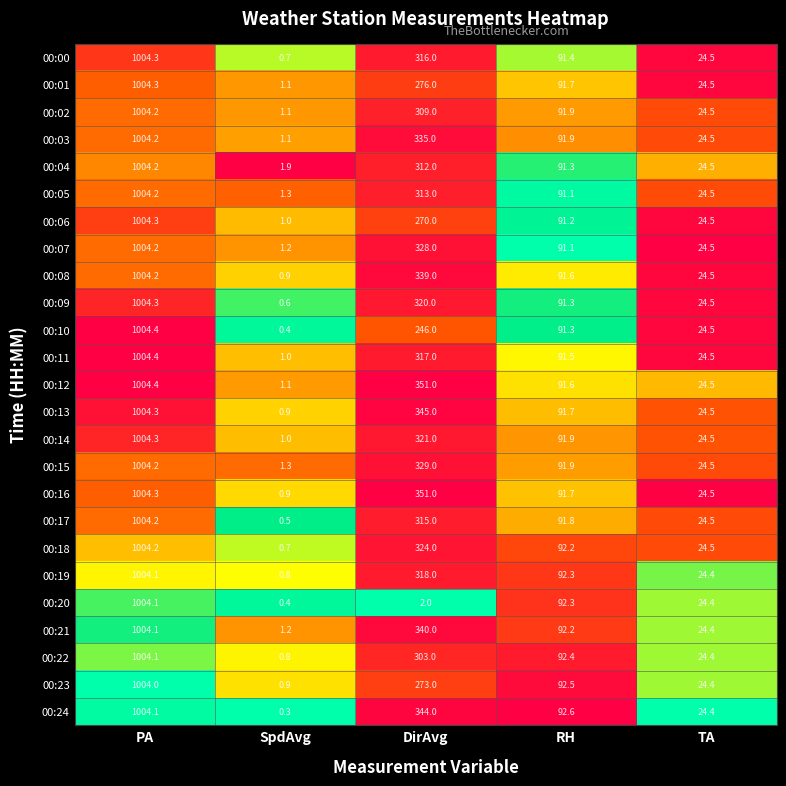

At how many categories does at least one series exceed 0?

5